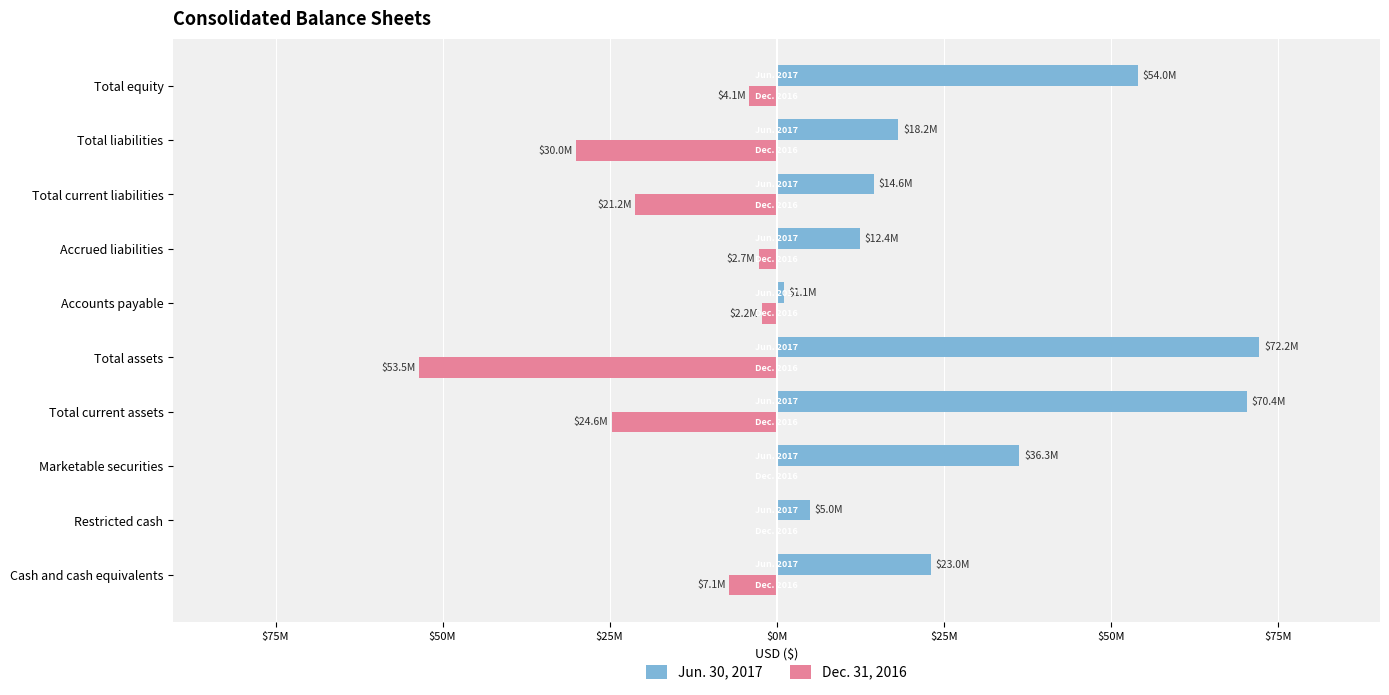

What is the sum of all Jun. 30, 2017 values?

307352886